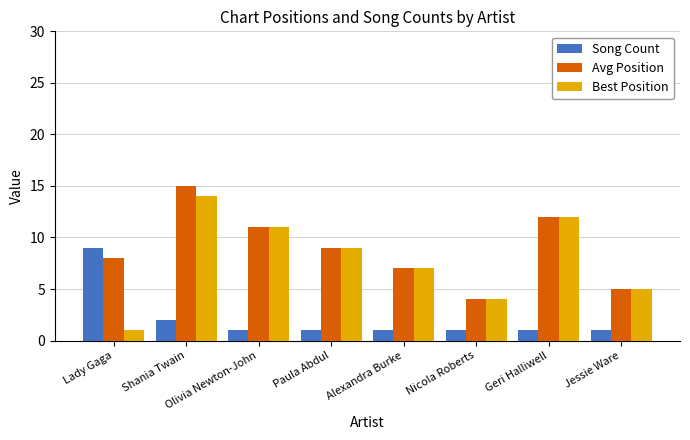

Reading left to right, extract all data points from this chart.

Song Count: Lady Gaga=9	Shania Twain=2	Olivia Newton-John=1	Paula Abdul=1	Alexandra Burke=1	Nicola Roberts=1	Geri Halliwell=1	Jessie Ware=1
Avg Position: Lady Gaga=8	Shania Twain=15	Olivia Newton-John=11	Paula Abdul=9	Alexandra Burke=7	Nicola Roberts=4	Geri Halliwell=12	Jessie Ware=5
Best Position: Lady Gaga=1	Shania Twain=14	Olivia Newton-John=11	Paula Abdul=9	Alexandra Burke=7	Nicola Roberts=4	Geri Halliwell=12	Jessie Ware=5